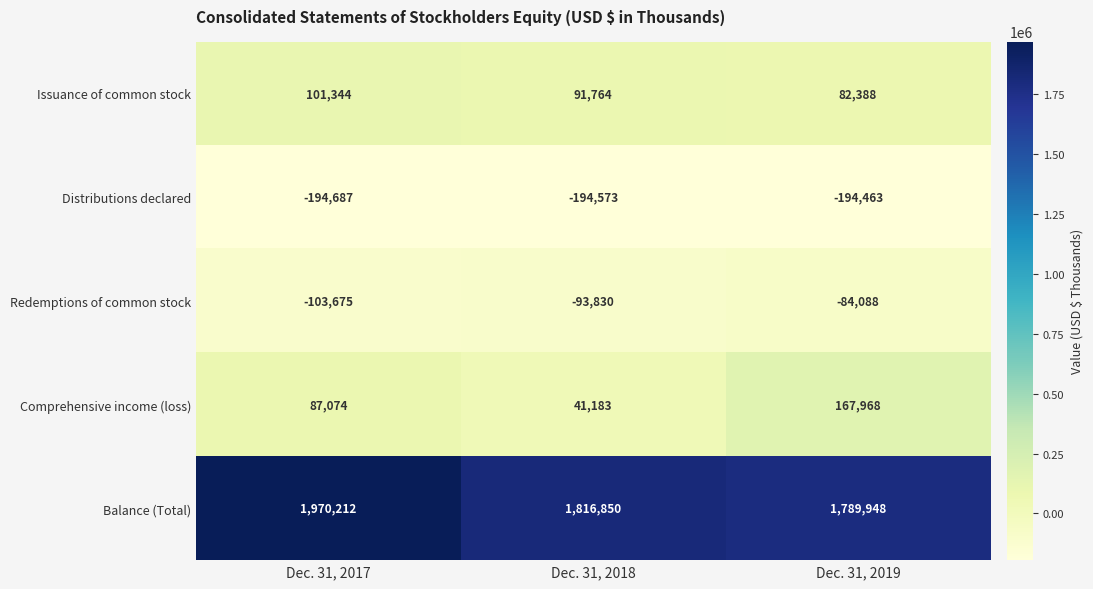

Reading right to left, transcribe all the data shown in this chart.

Issuance of common stock: Dec. 31, 2019=82388	Dec. 31, 2018=91764	Dec. 31, 2017=101344
Distributions declared: Dec. 31, 2019=-194463	Dec. 31, 2018=-194573	Dec. 31, 2017=-194687
Redemptions of common stock: Dec. 31, 2019=-84088	Dec. 31, 2018=-93830	Dec. 31, 2017=-103675
Comprehensive income (loss): Dec. 31, 2019=167968	Dec. 31, 2018=41183	Dec. 31, 2017=87074
Balance (Total): Dec. 31, 2019=1789948	Dec. 31, 2018=1816850	Dec. 31, 2017=1970212